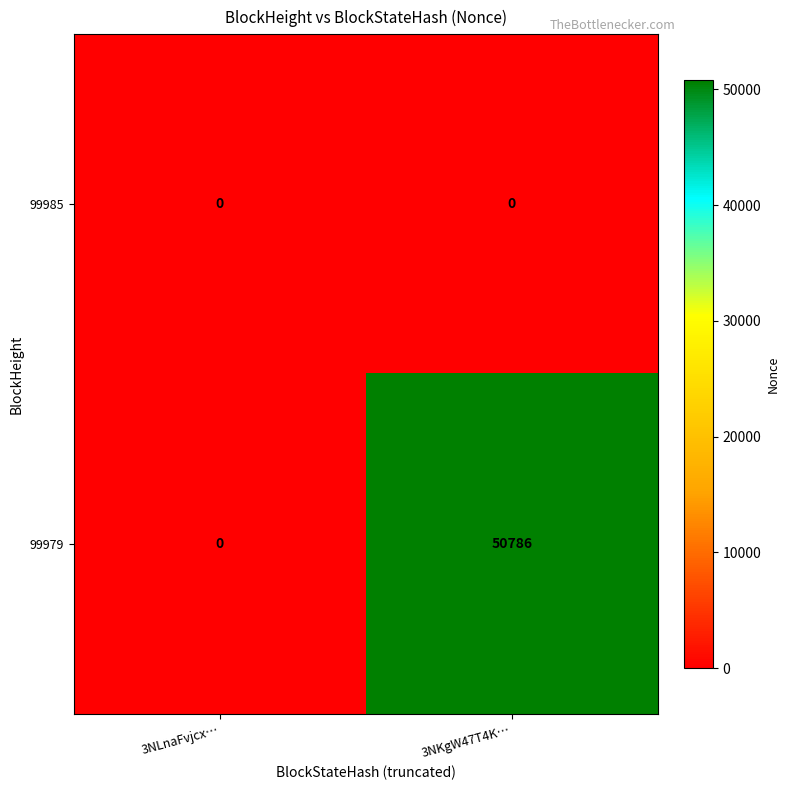

Which series has the widest spread of values?

99979